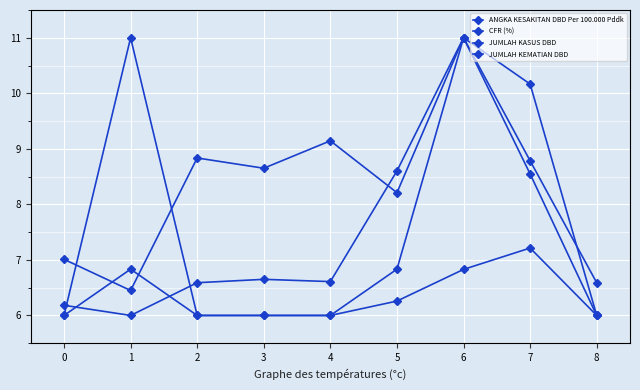

Where is the first local minimum for JUMLAH KASUS DBD?

1